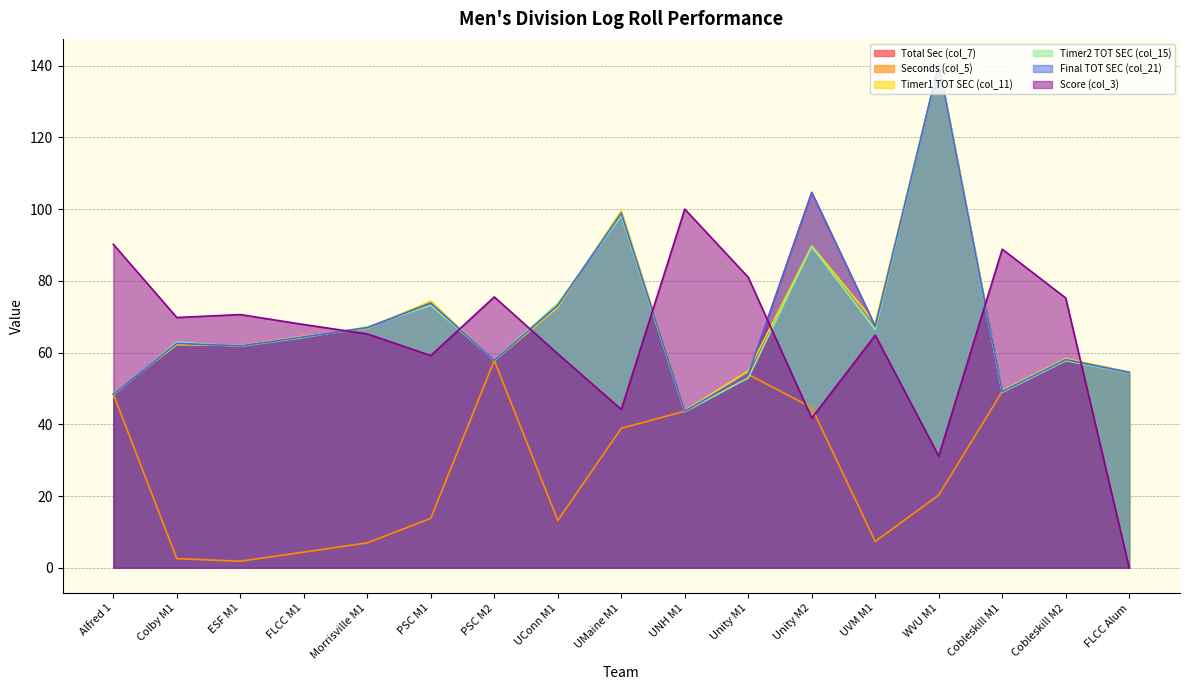

Which has a higher value, UNH M1 or Cobleskill M2?

Cobleskill M2